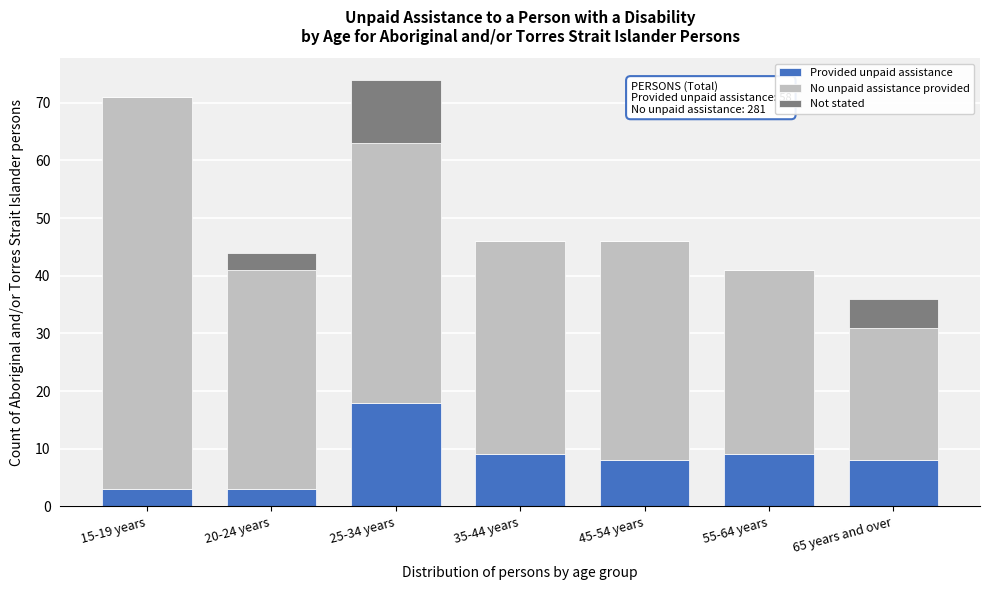

Reading left to right, what are the values for Provided unpaid assistance?

15-19 years=3	20-24 years=3	25-34 years=18	35-44 years=9	45-54 years=8	55-64 years=9	65 years and over=8